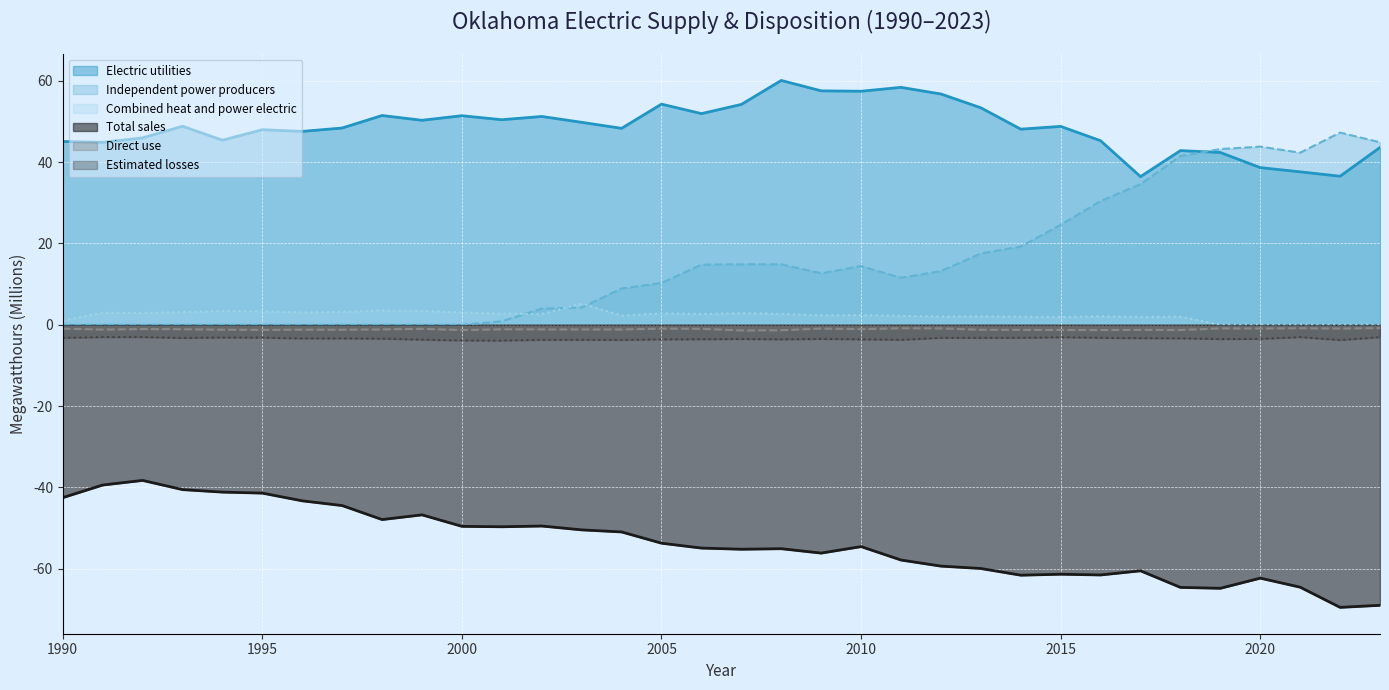

What is the value of the Electric utilities point at the 29th from the left?

42.8